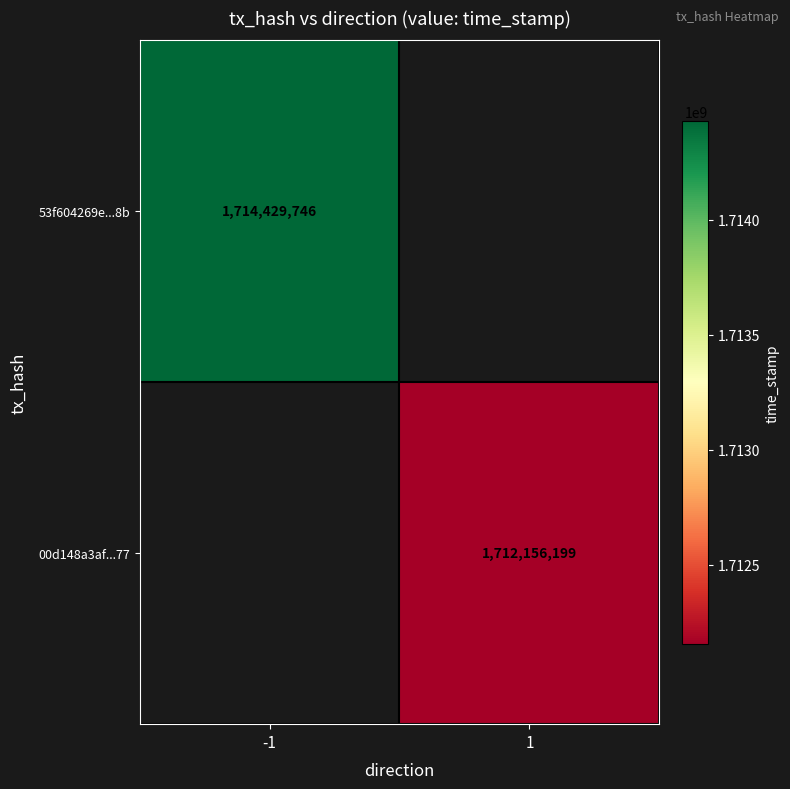

True or false: 00d148a3af...77 has a value of 1059251451 at 1.

False